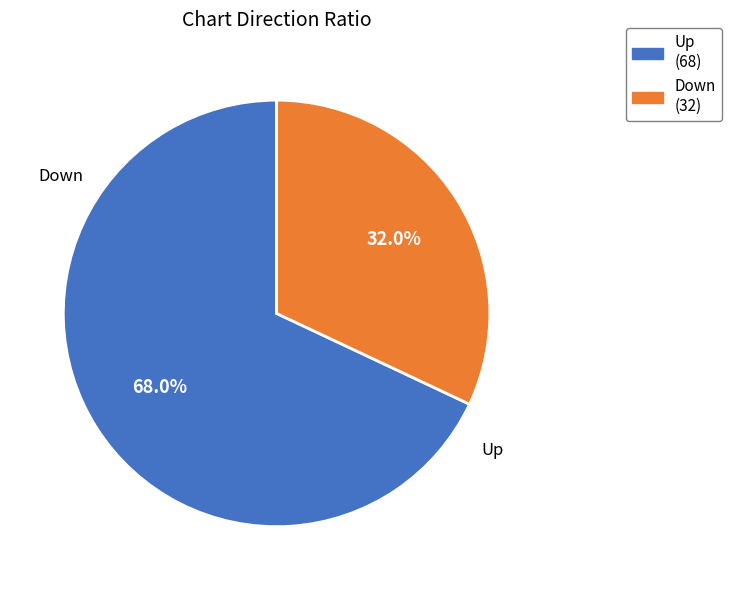

To the nearest percent, what is the average slice percentage?

50%